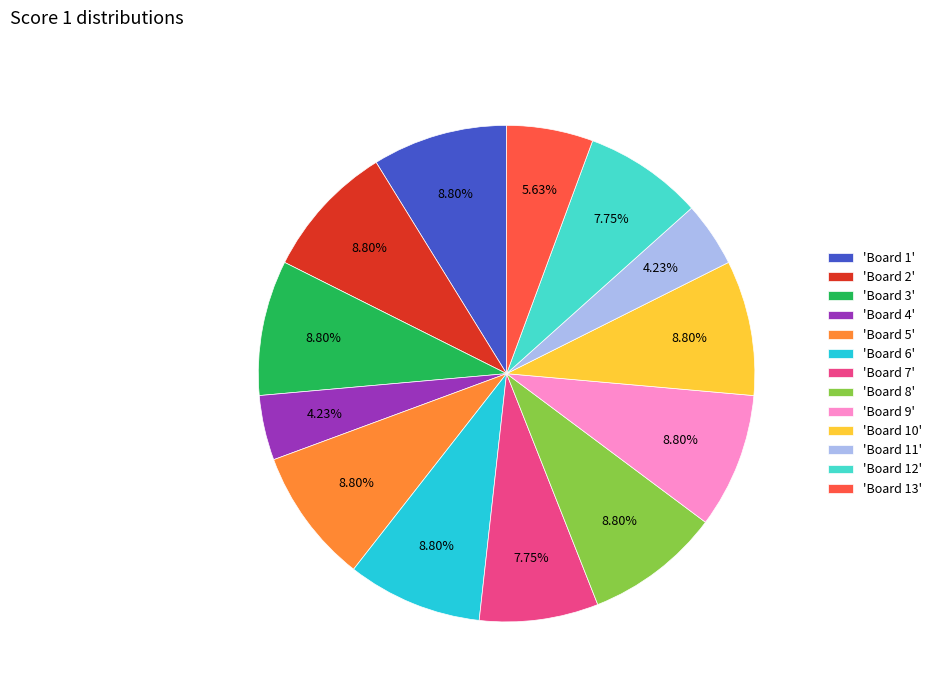

Does any single category account for the majority?

No